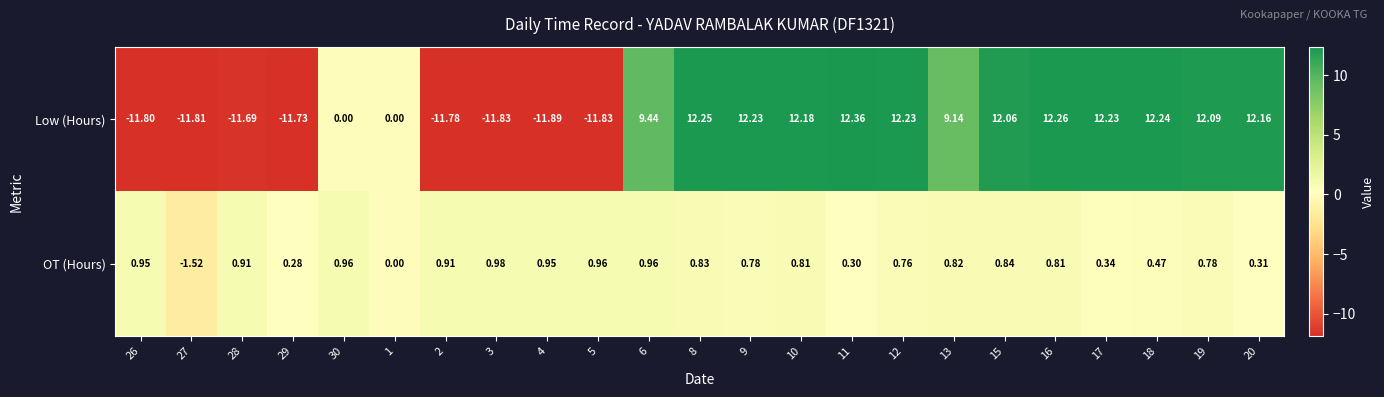

Which series has the largest range (max minus min)?

Low (Hours)